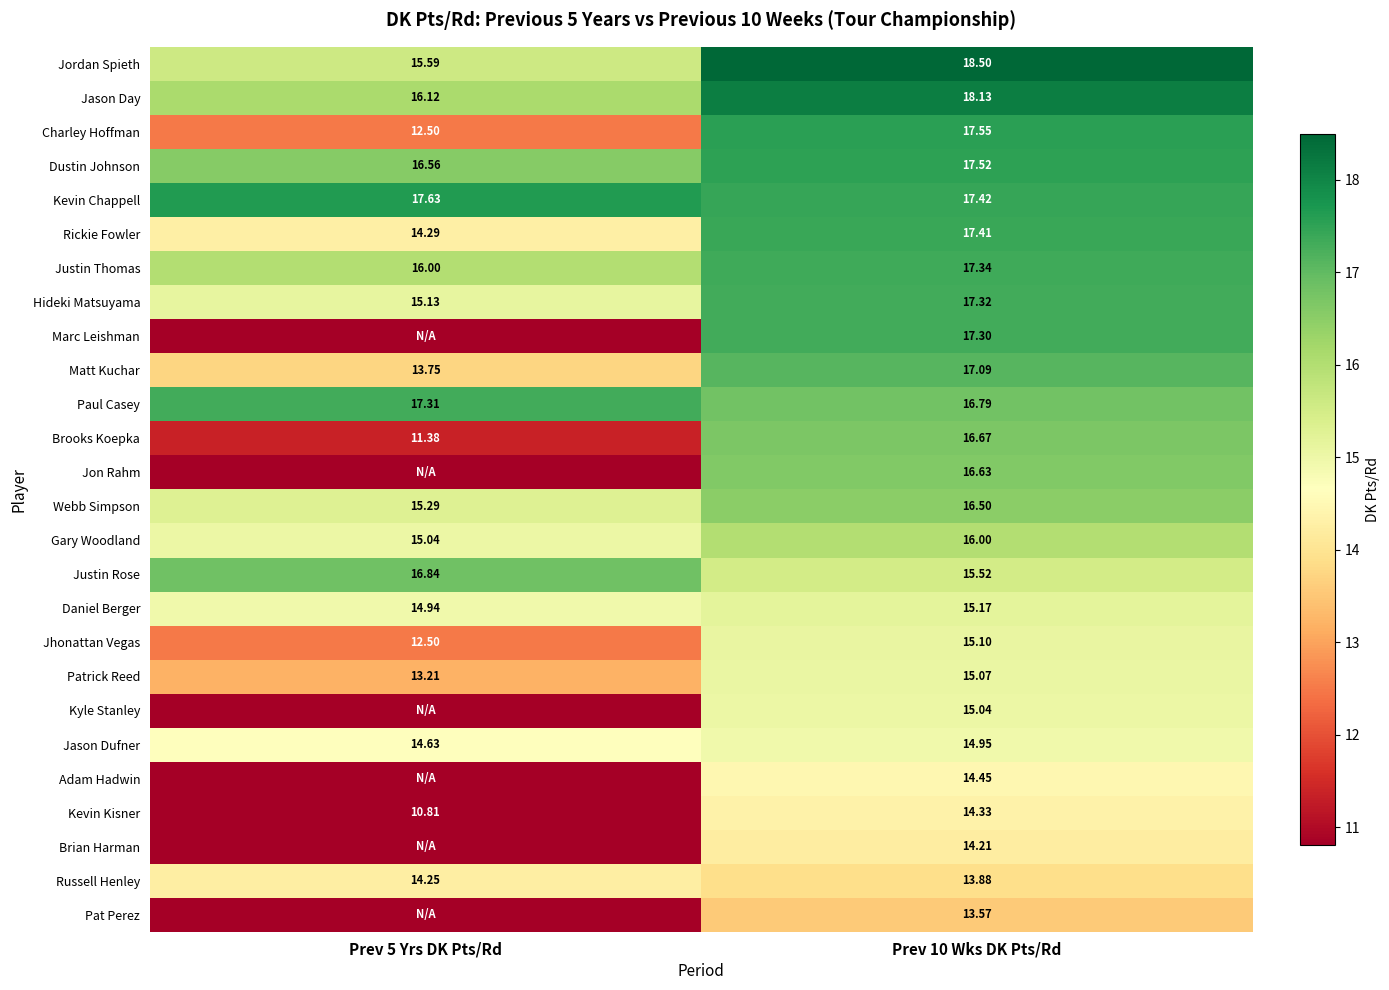

Is the value of Kevin Chappell at Prev 5 Yrs DK Pts/Rd greater than the value of Webb Simpson at Prev 5 Yrs DK Pts/Rd?

Yes